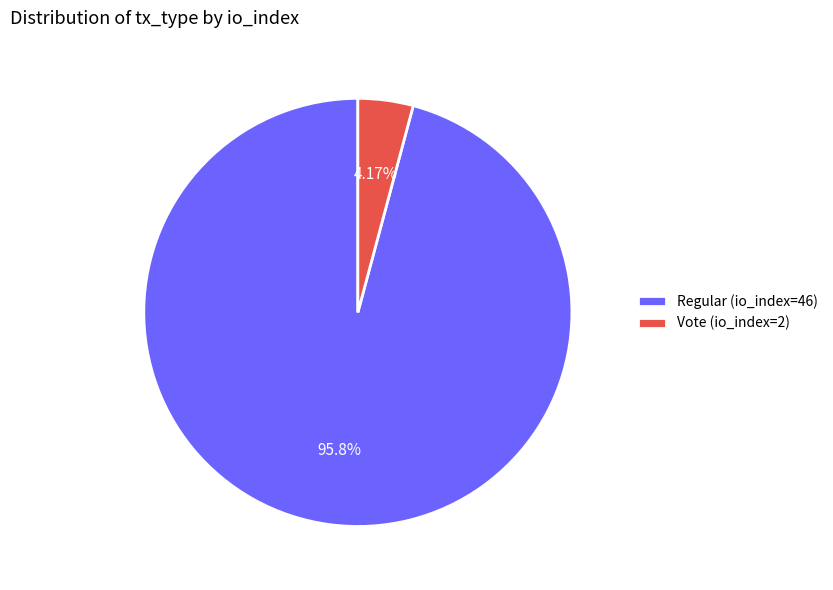

The Regular (io_index=46) slice represents 90% of the pie. True or false?

False